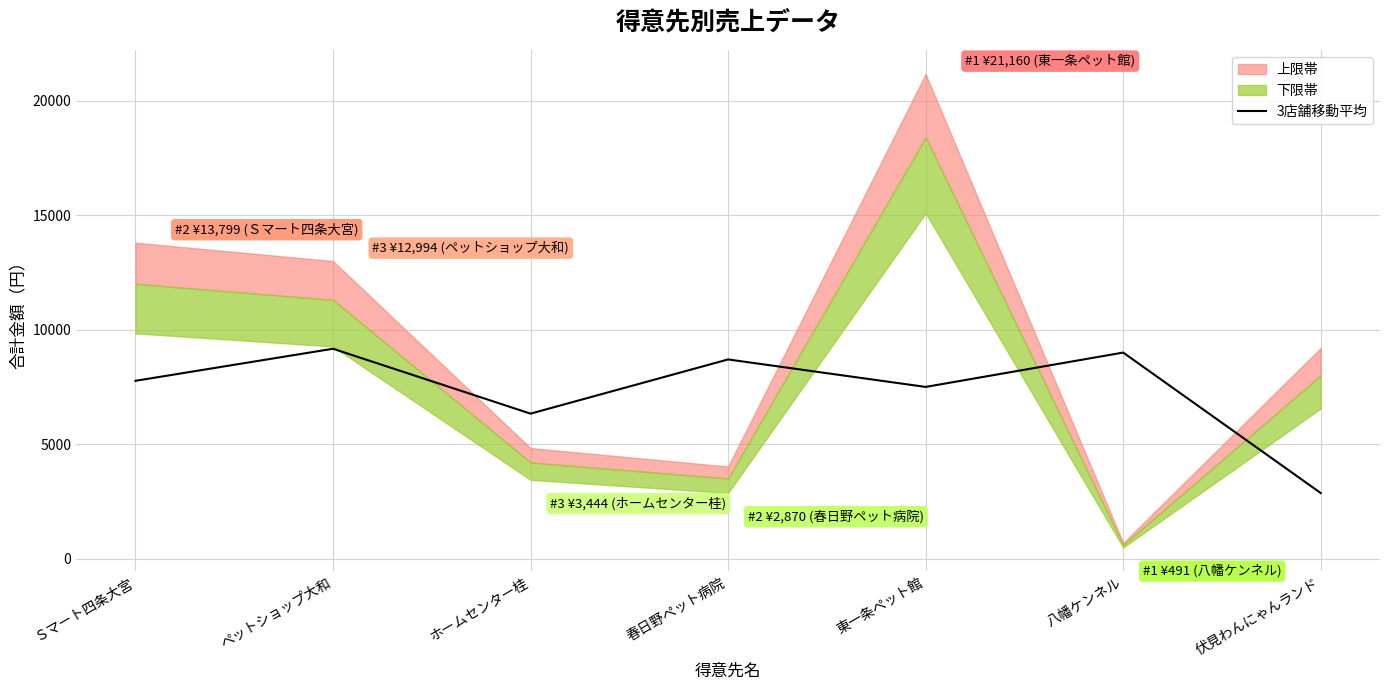

How many points are higher than both their immediate neighbors (excluding endpoints)?

3